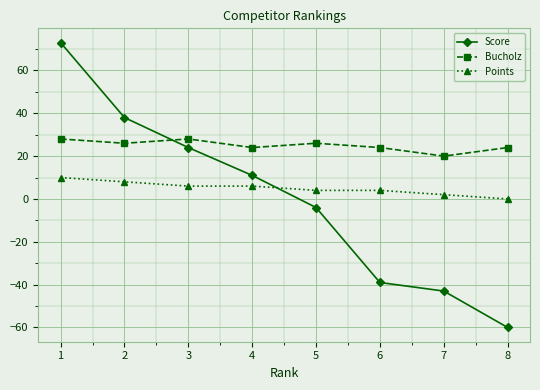

How many data points in Score are less than 11?

4